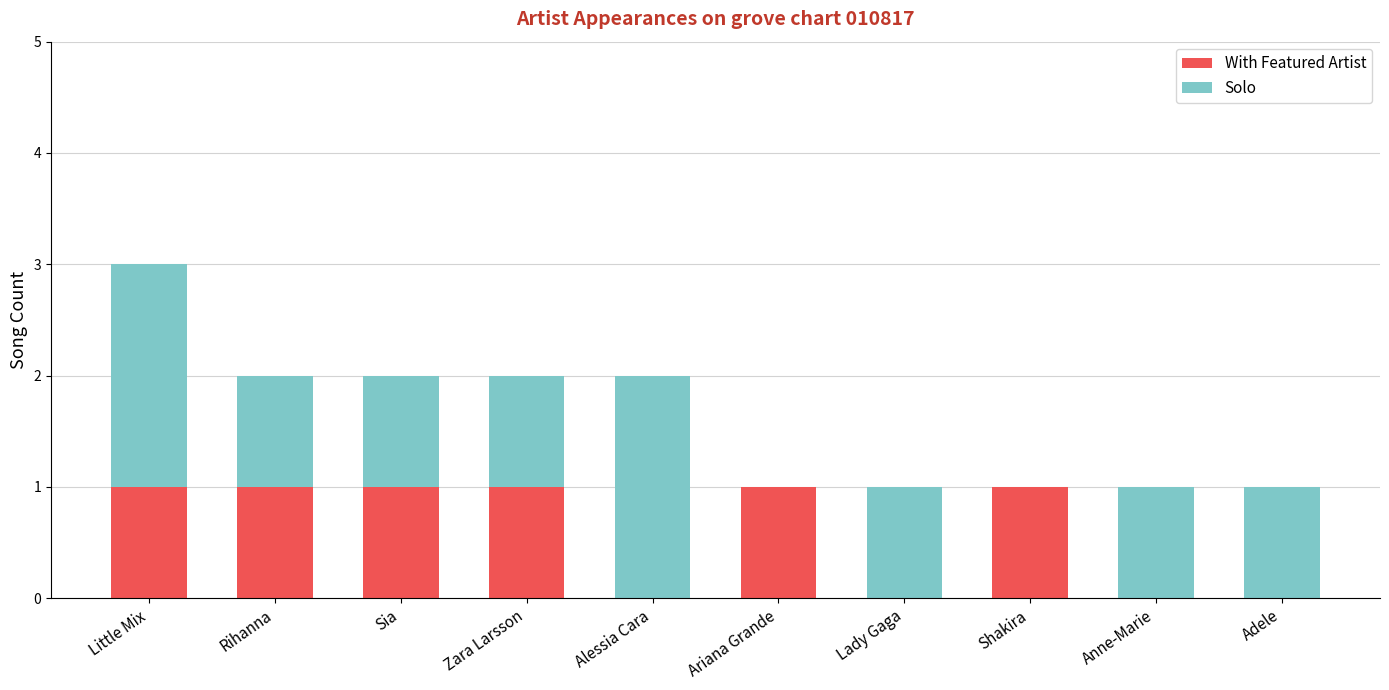

How many series are shown in this chart?

2